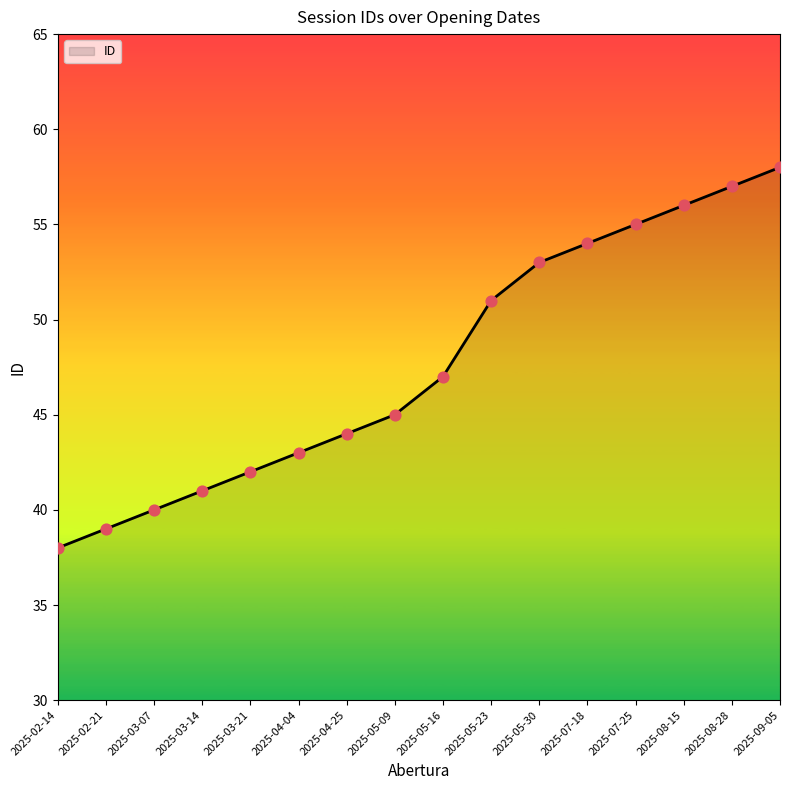

What is the change in value from 2025-04-25 to 2025-07-18?

+10